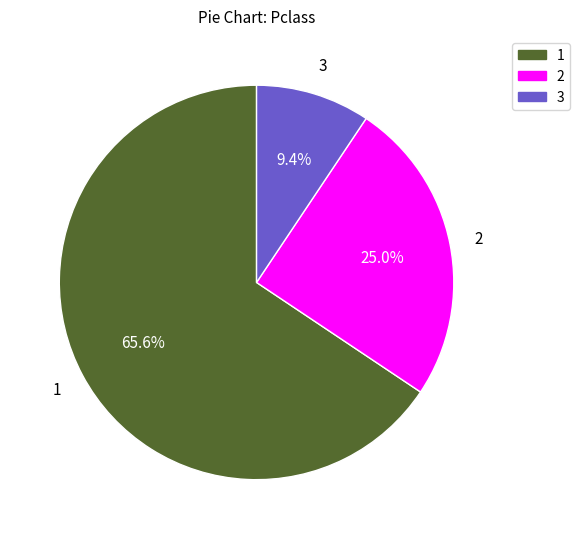

Is there any slice that represents more than half of the pie?

Yes